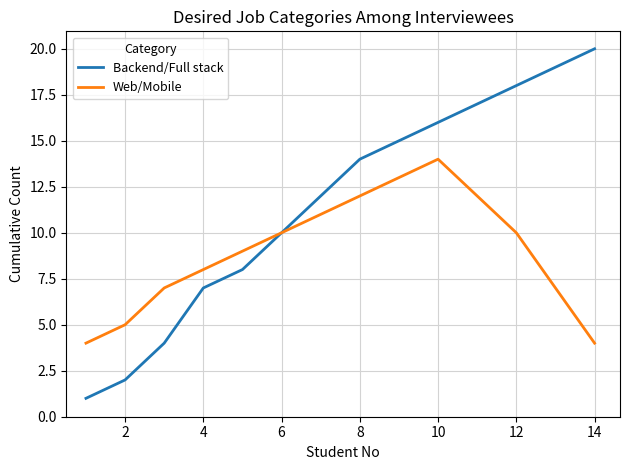

Which series has the largest range (max minus min)?

Backend/Full stack